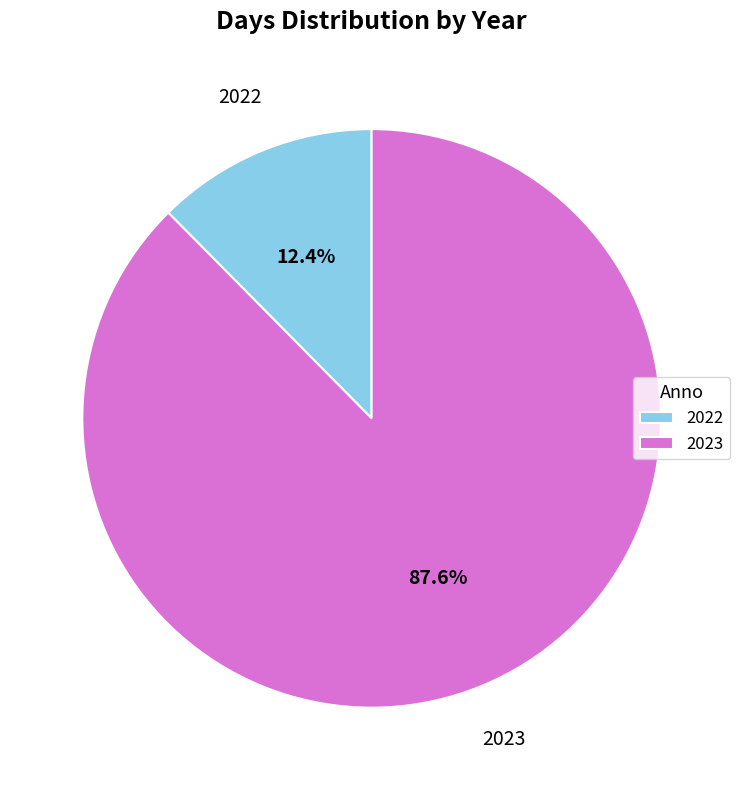

Which has a higher value, 2022 or 2023?

2023